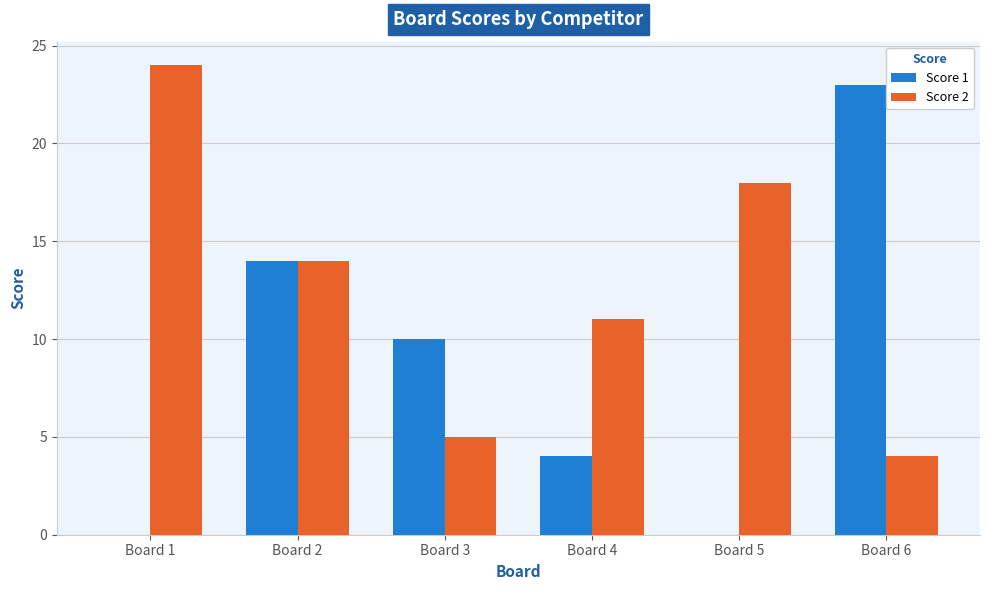

At which category is the sum across all series the highest?

Board 2